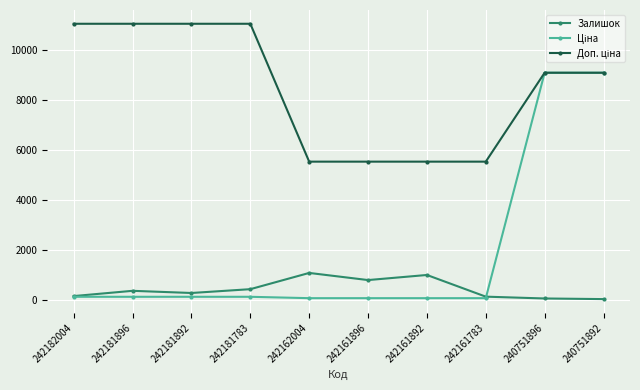

What is the value of the Залишок point at the 6th from the left?

781.0